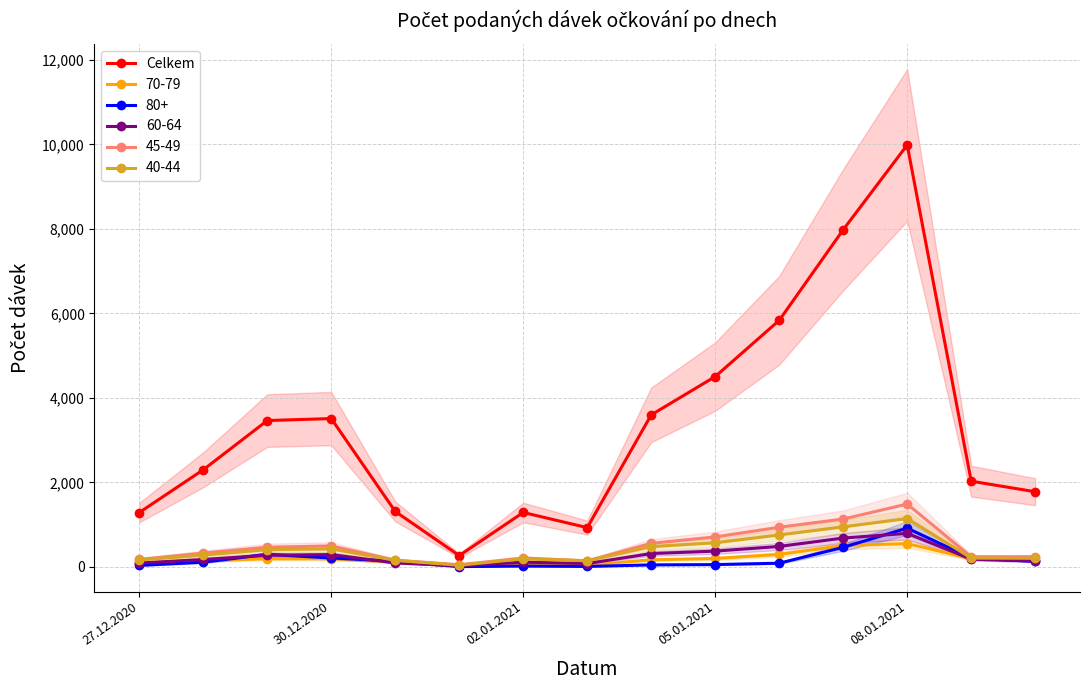

How many values are below 2297?

7